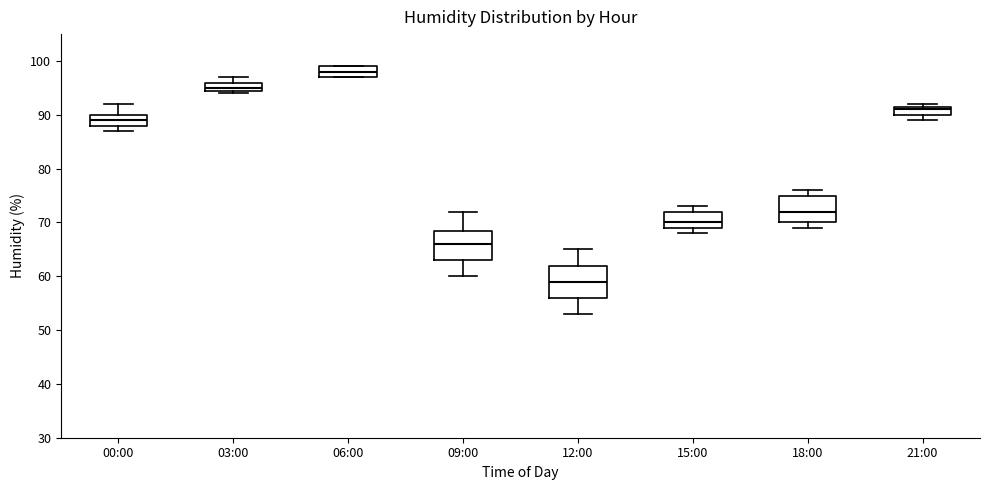

Which box's median line is the highest?

06:00